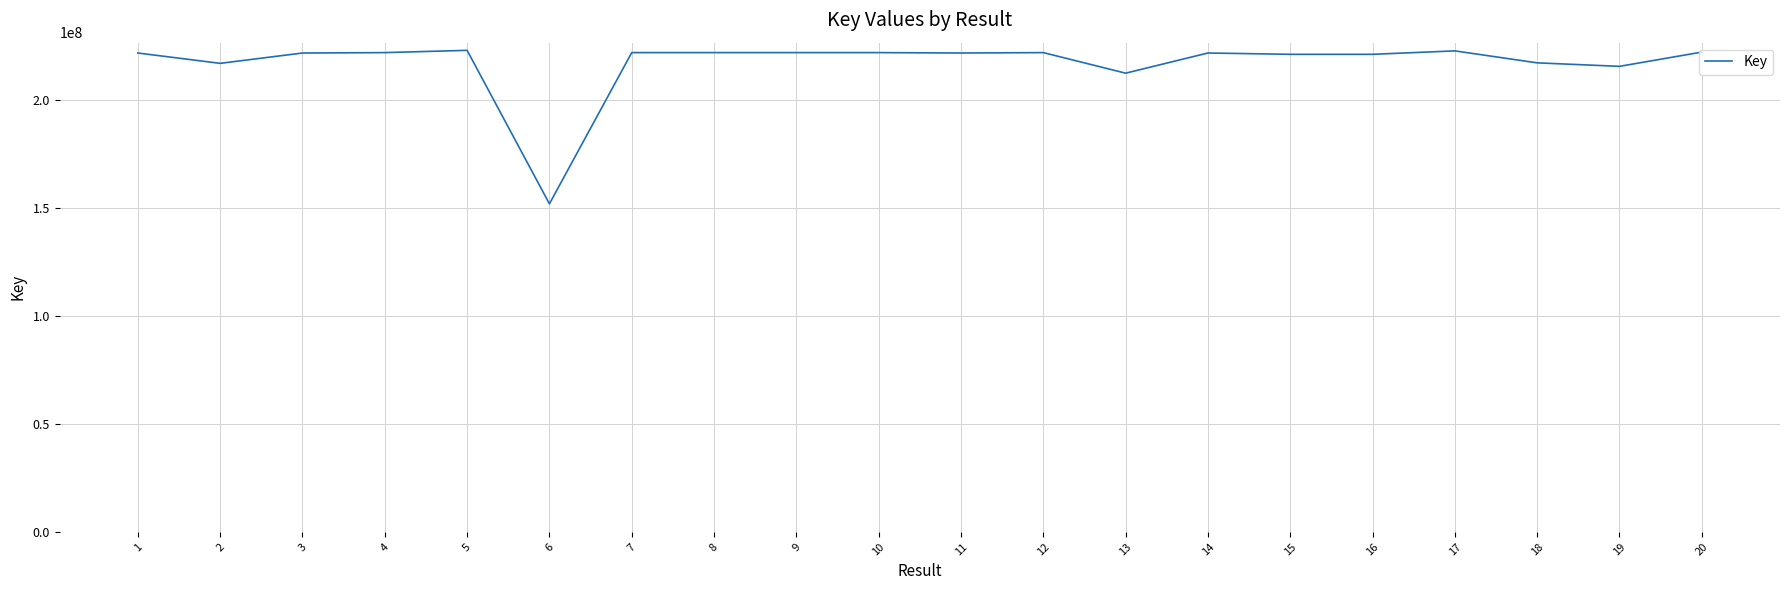

The value at 11 is 221805110. True or false?

True